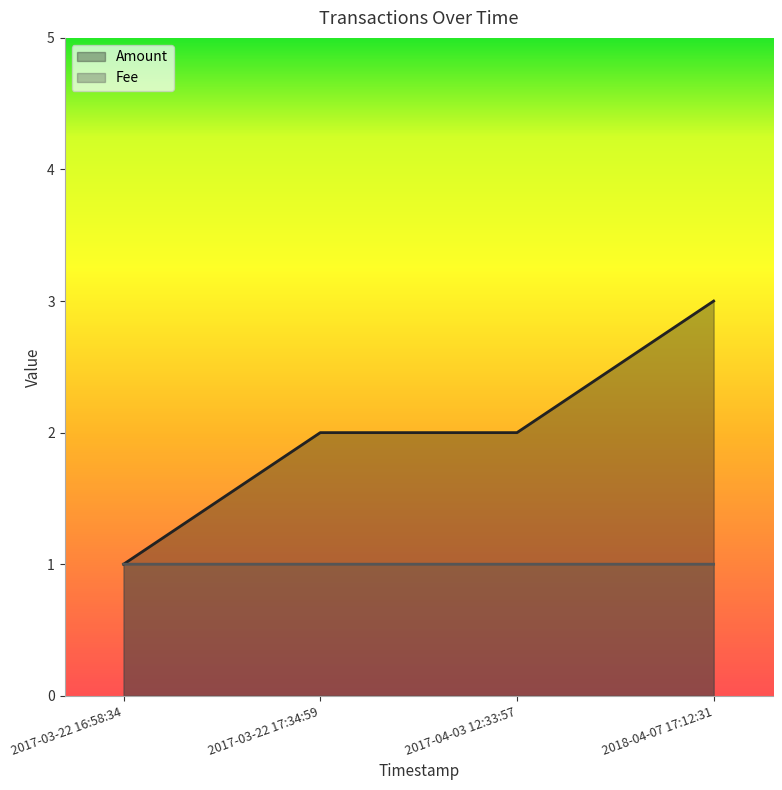

The Fee series shows 1.0 at 2017-04-03 12:33:57. True or false?

True